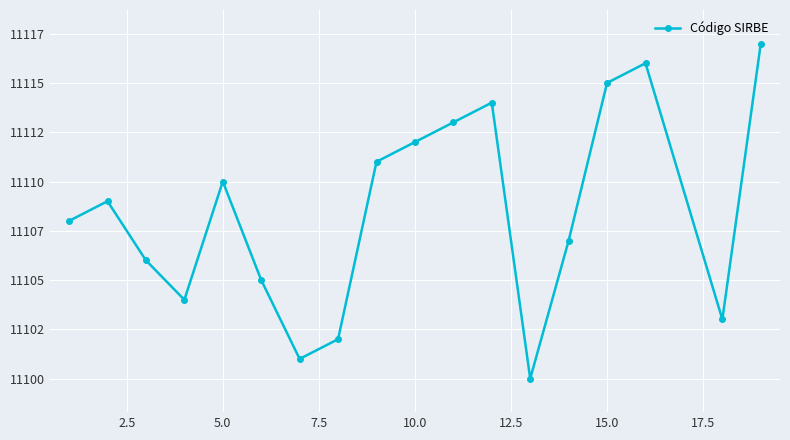

What is the sum of all values?

199953